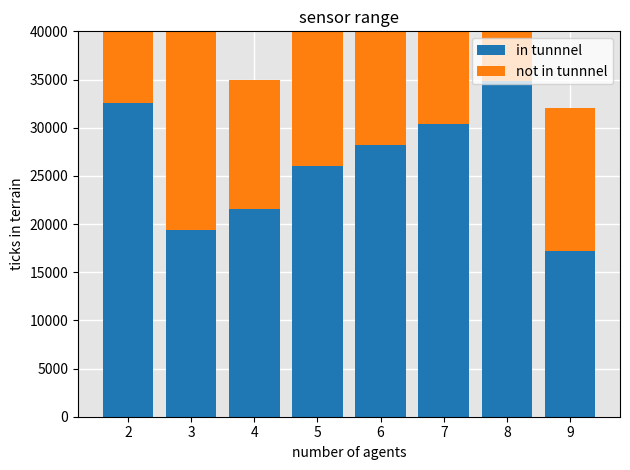

The in tunnnel series shows 48164 at 7. True or false?

False